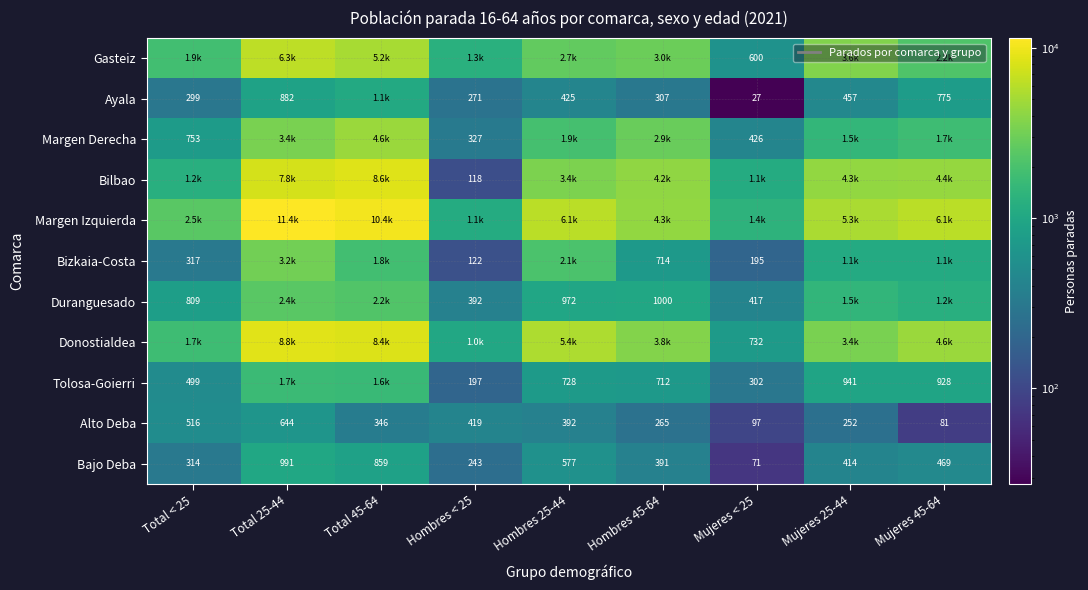

Count the number of data series in this chart.

11